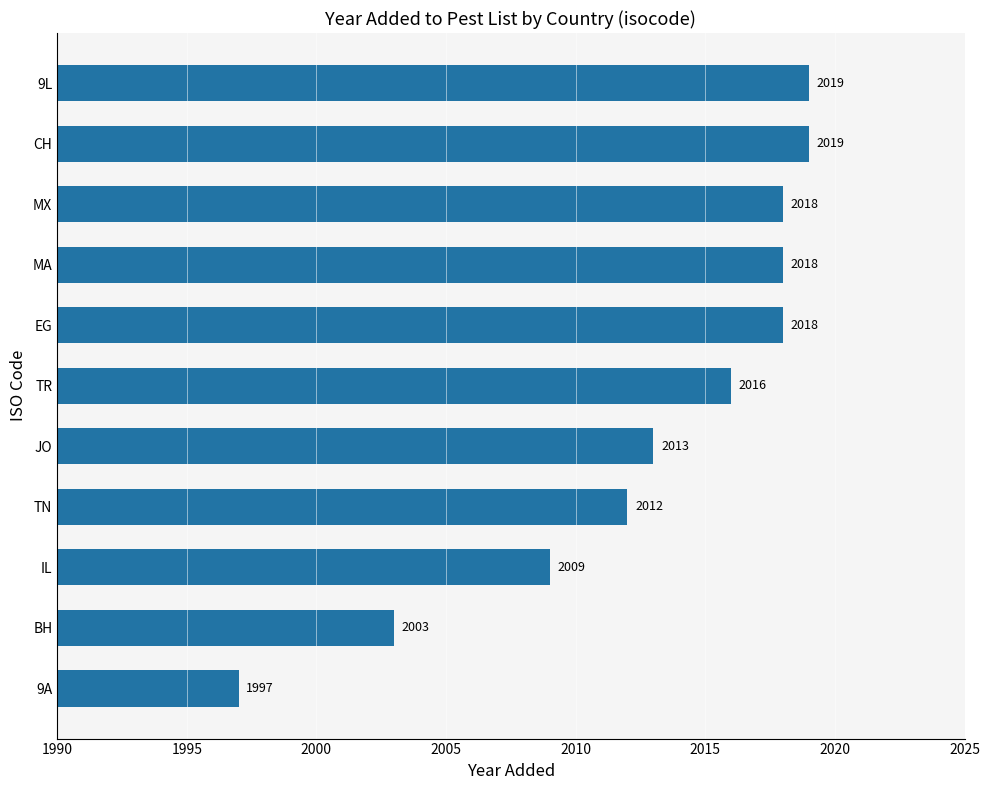

Reading bottom to top, what are all the values shown in this chart?

1997	2003	2009	2012	2013	2016	2018	2018	2018	2019	2019